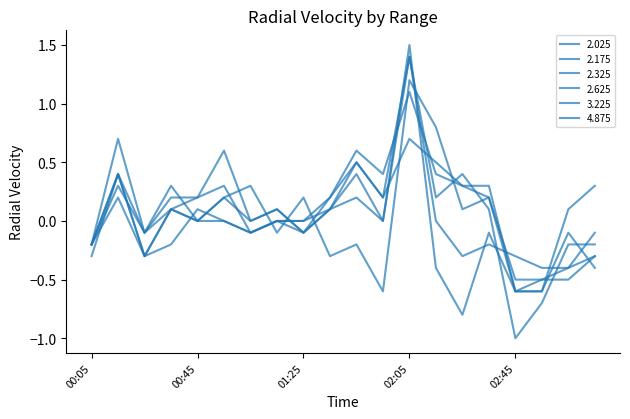

What is the label of the 14th point from the left?

02:15